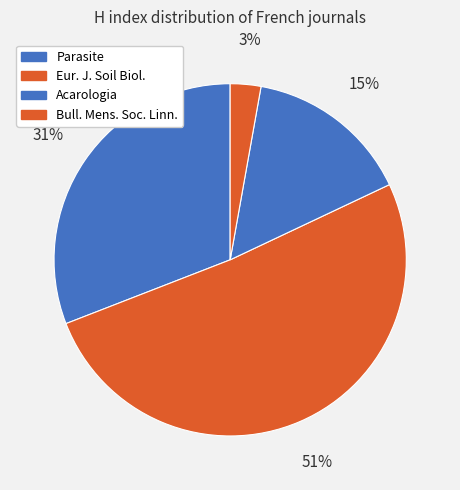

What is the smallest slice in the pie chart?

Bull. Mens. Soc. Linn.